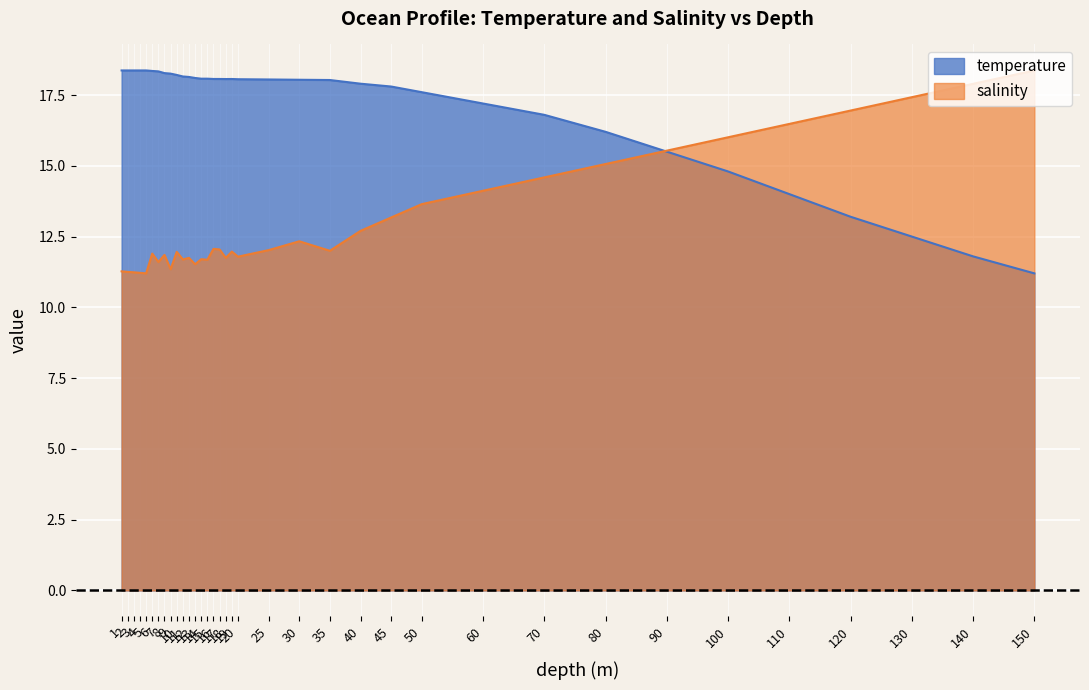

At which label does temperature reach its minimum?

150